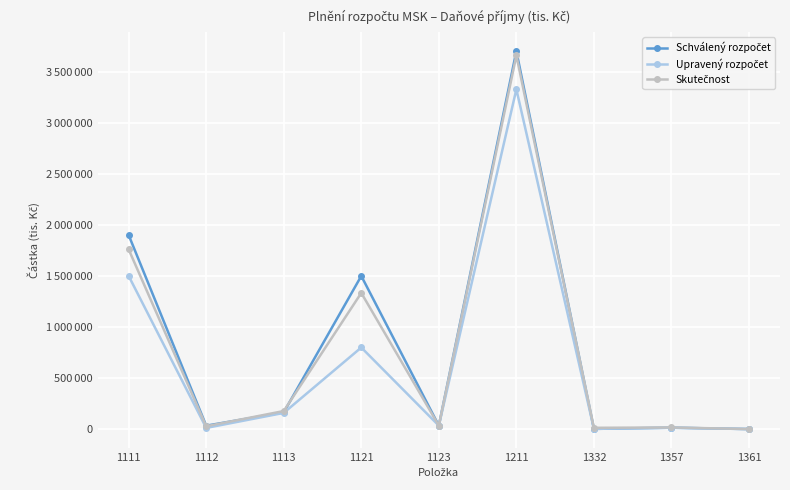

Does the chart have visible grid lines?

Yes